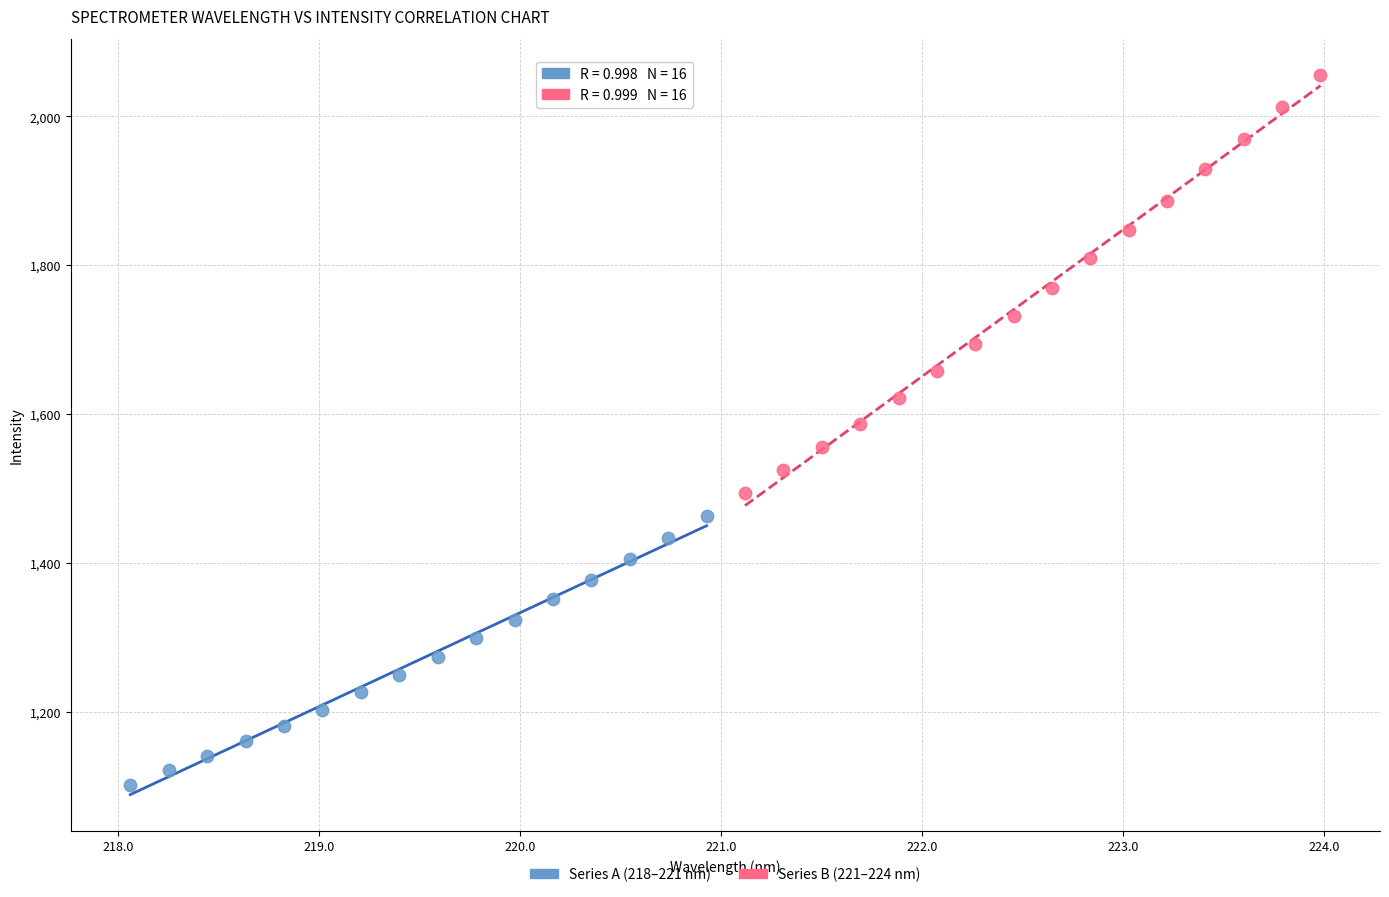

Which series has the largest Y range (max minus min)?

Series B (221–224 nm)